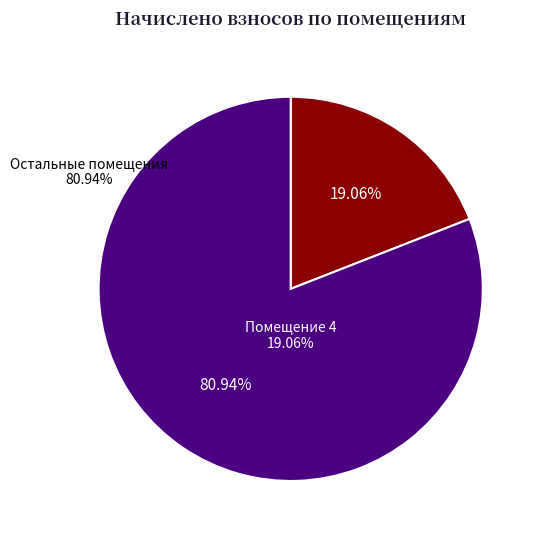

What is the ratio of the value at Остальные помещения to the value at Помещение 4?

4.2